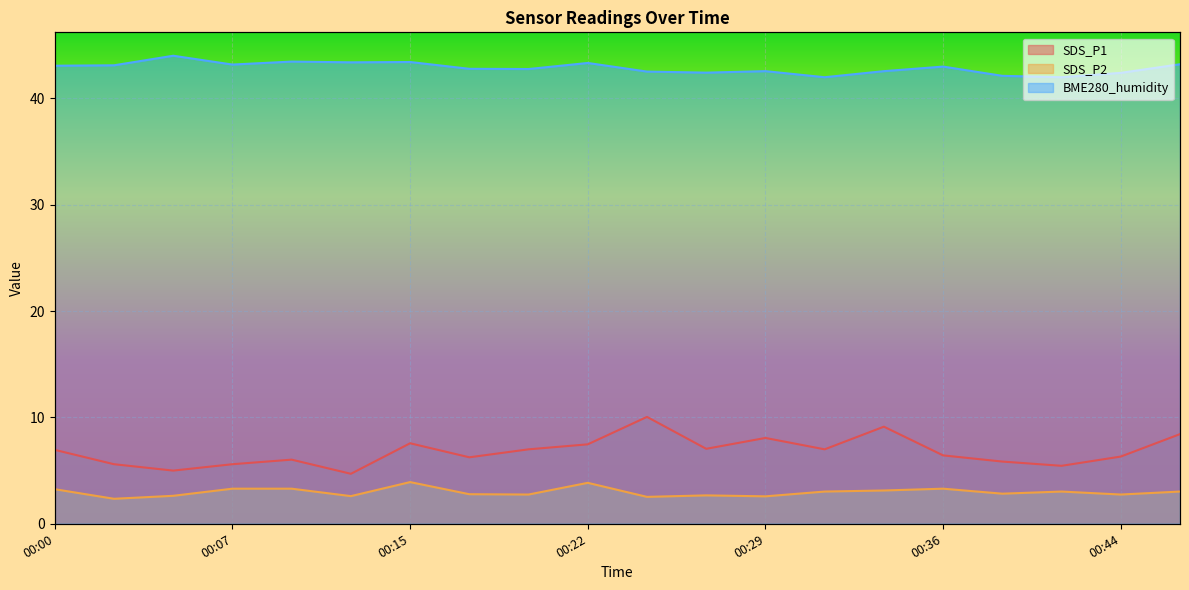

Does the chart display data point markers on the line(s)?

No